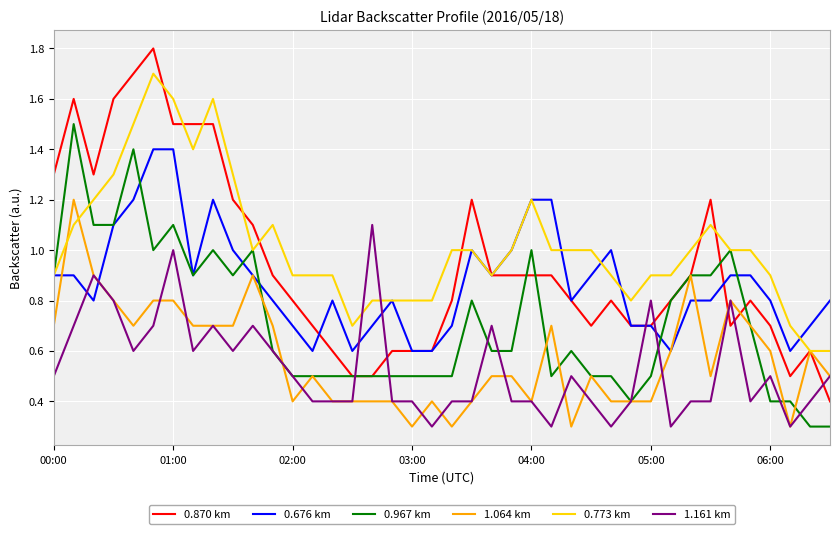

What is the difference between the maximum and minimum values in the 0.676 km series?

0.8